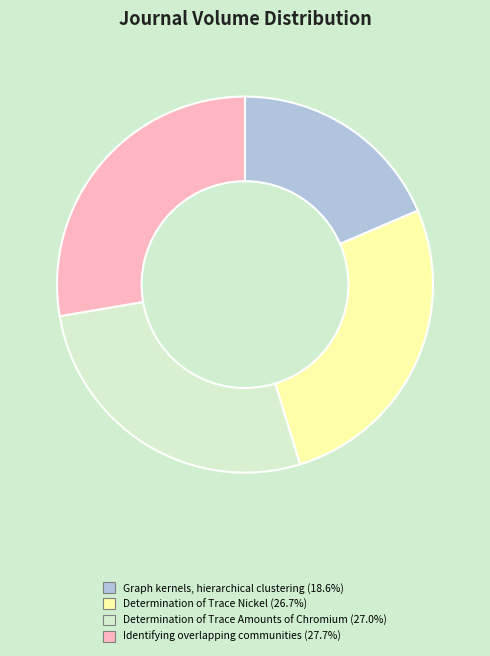

Does Determination of Trace Nickel account for over 50% of the chart?

No